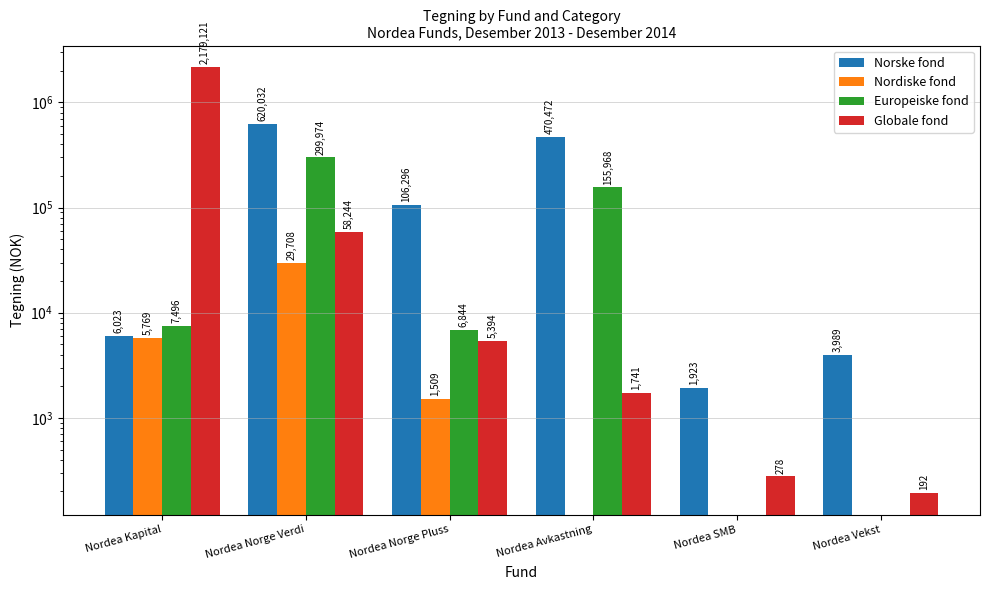

Reading left to right, what are all the values shown in this chart?

Norske fond: Nordea Kapital=6023	Nordea Norge Verdi=620032	Nordea Norge Pluss=106296	Nordea Avkastning=470472	Nordea SMB=1923	Nordea Vekst=3989
Nordiske fond: Nordea Kapital=5769	Nordea Norge Verdi=29708	Nordea Norge Pluss=1509	Nordea Avkastning=0	Nordea SMB=0	Nordea Vekst=0
Europeiske fond: Nordea Kapital=7496	Nordea Norge Verdi=299974	Nordea Norge Pluss=6844	Nordea Avkastning=155968	Nordea SMB=0	Nordea Vekst=0
Globale fond: Nordea Kapital=2179121	Nordea Norge Verdi=58244	Nordea Norge Pluss=5394	Nordea Avkastning=1741	Nordea SMB=278	Nordea Vekst=192